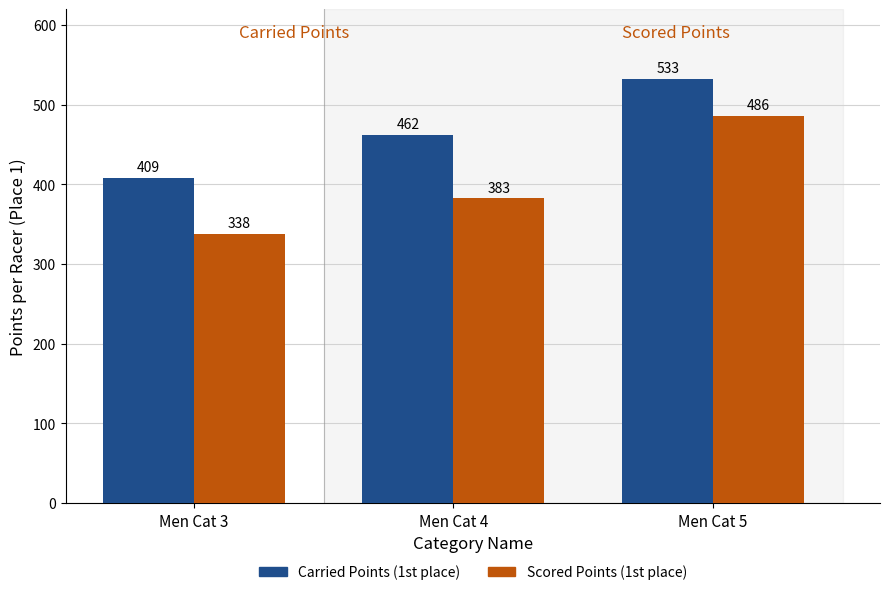

At which category does the chart reach its minimum across all series?

Men Cat 3